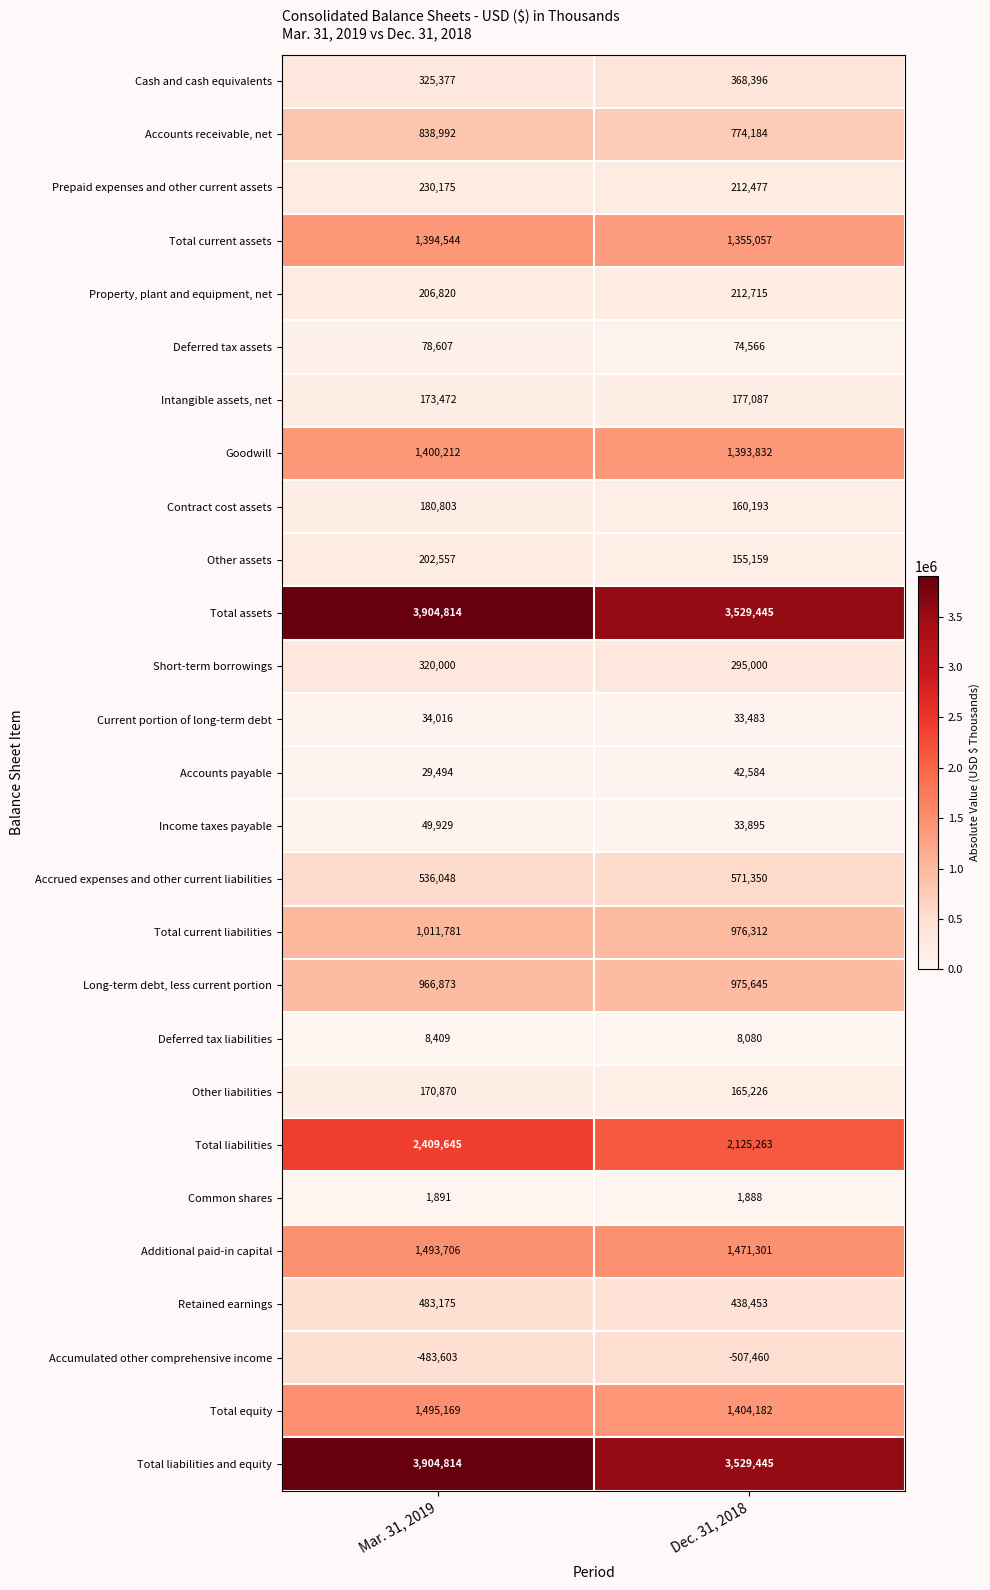

The Accounts receivable, net series shows 838992 at Mar. 31, 2019. True or false?

True